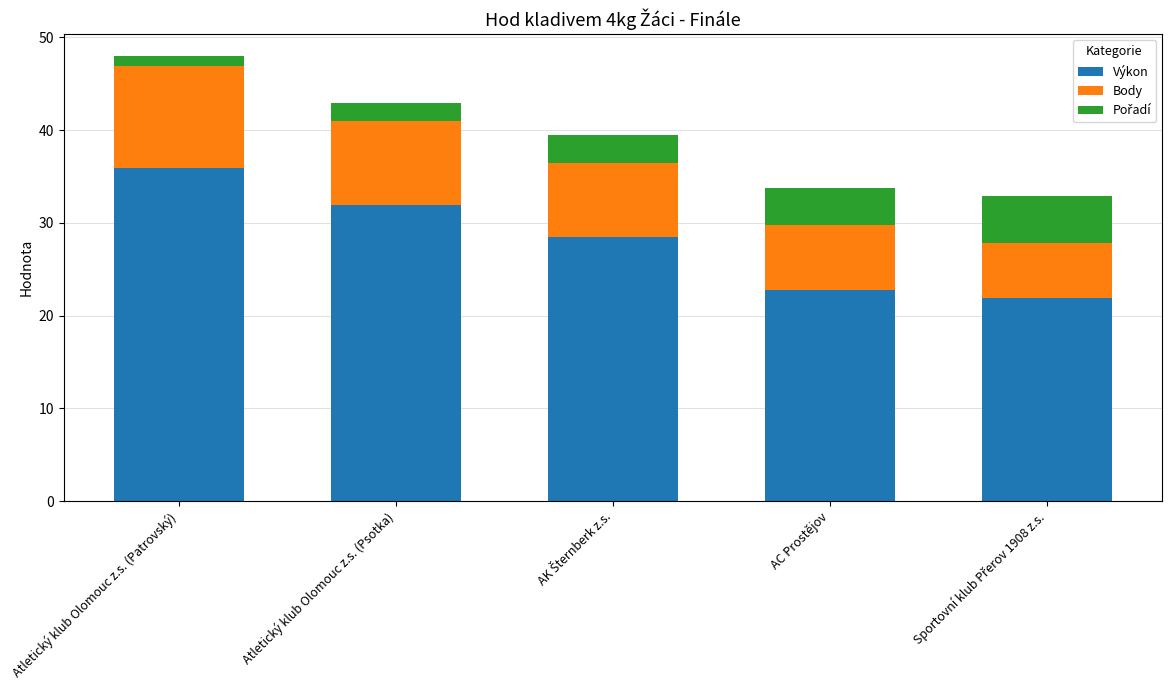

At which category is the sum across all series the highest?

Atletický klub Olomouc z.s. (Patrovský)